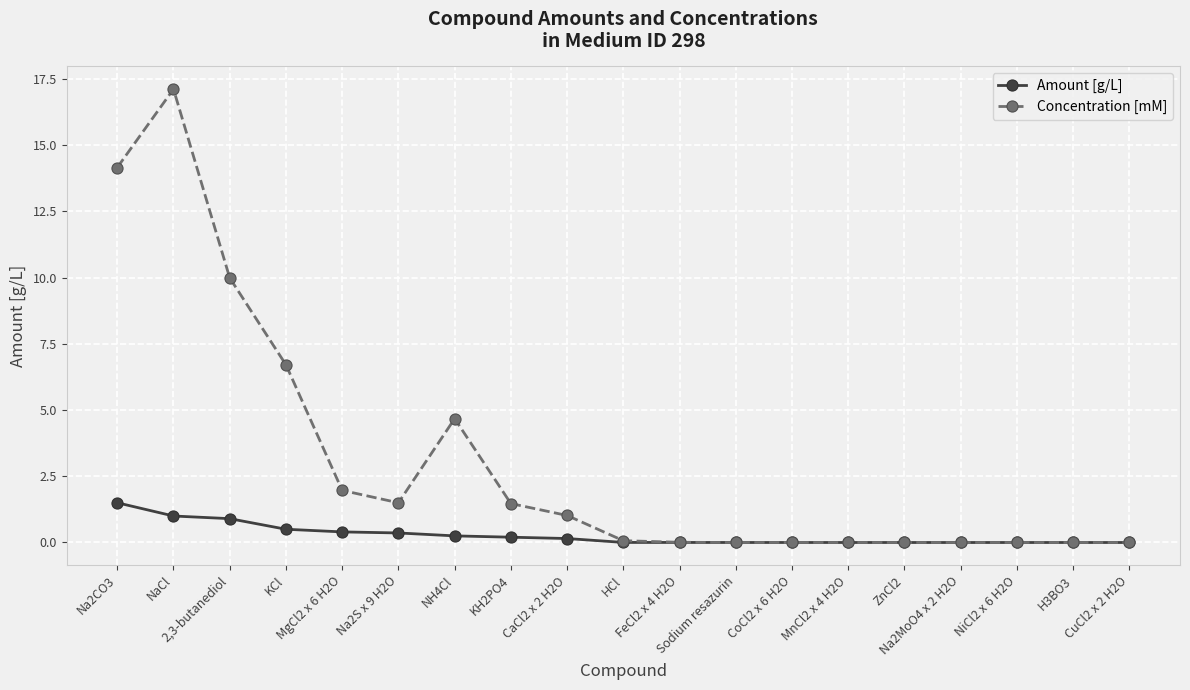

What value does the Amount [g/L] series have at 2,3-butanediol?

0.9